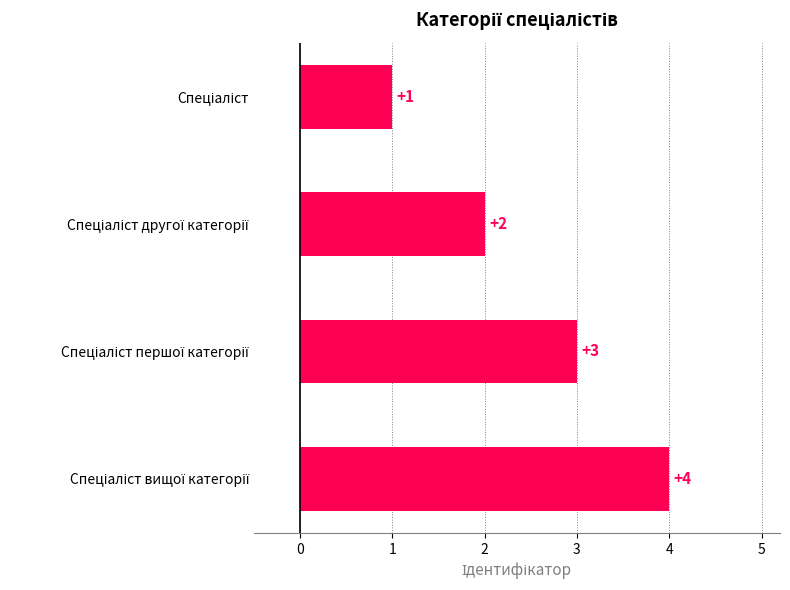

What is the sum of all values?

10